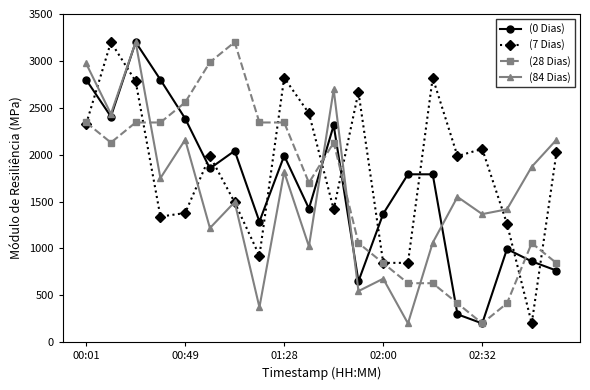

What is the minimum value shown in the chart?

200.0